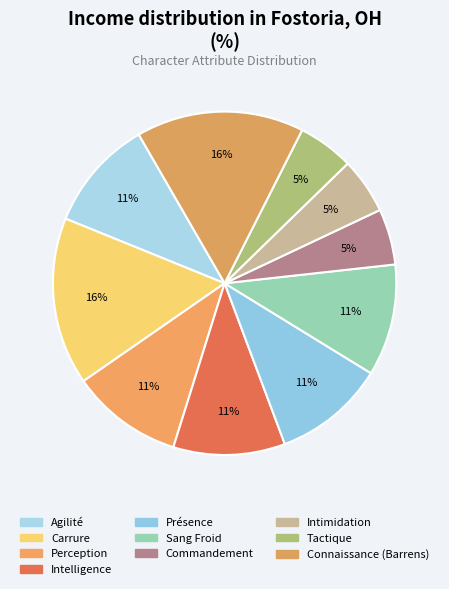

How many segments does this pie chart have?

10